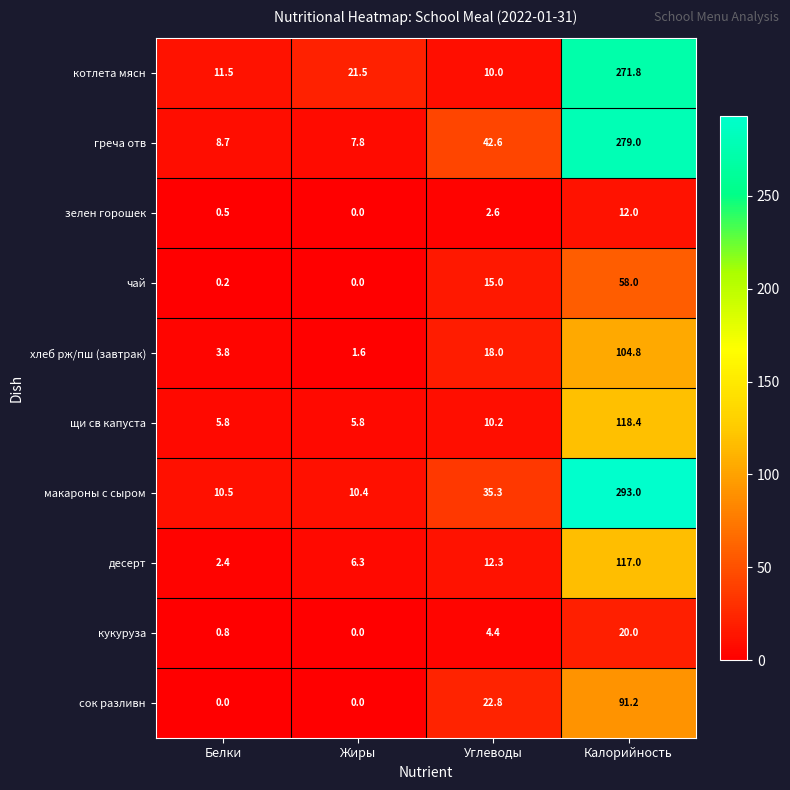

At which category does the chart reach its peak across all series?

Калорийность